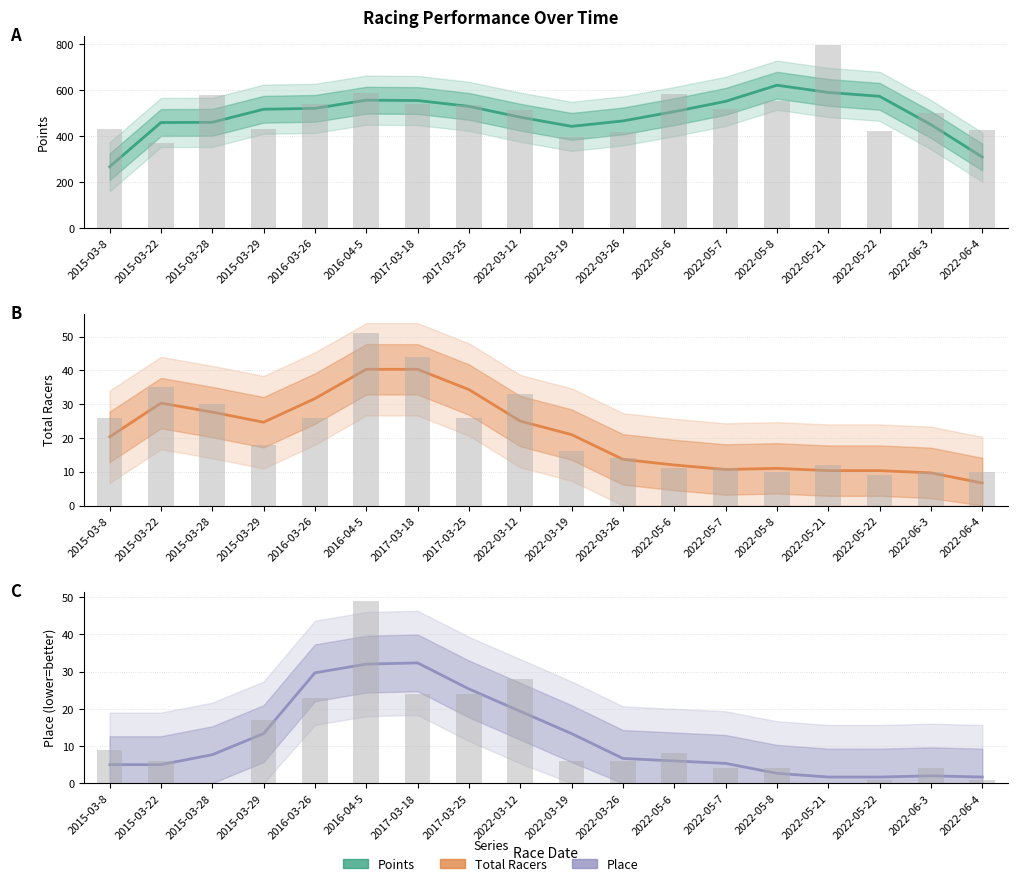

How many series are shown in this chart?

3